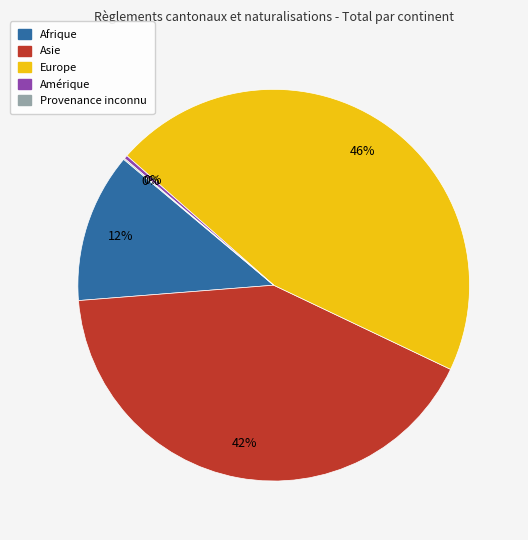

Which slice is the largest?

Europe